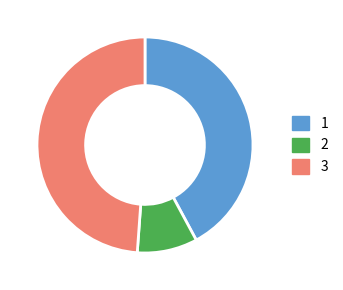

Combined, do 3 and 2 account for over 50%?

Yes